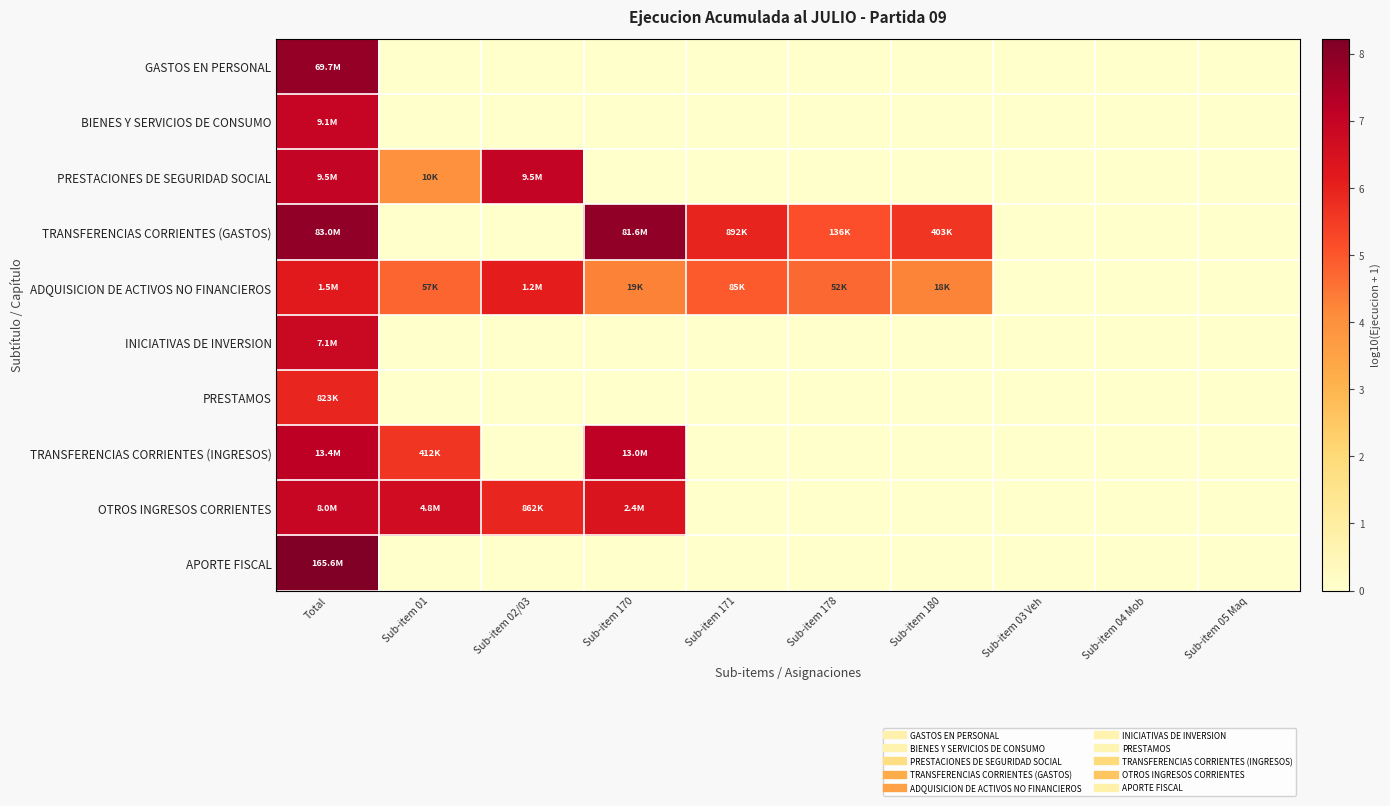

Reading right to left, transcribe all the data shown in this chart.

GASTOS EN PERSONAL: Sub-item 05 Maq=0.0	Sub-item 04 Mob=0.0	Sub-item 03 Veh=0.0	Sub-item 180=0.0	Sub-item 178=0.0	Sub-item 171=0.0	Sub-item 170=0.0	Sub-item 02/03=0.0	Sub-item 01=0.0	Total=7.8
BIENES Y SERVICIOS DE CONSUMO: Sub-item 05 Maq=0.0	Sub-item 04 Mob=0.0	Sub-item 03 Veh=0.0	Sub-item 180=0.0	Sub-item 178=0.0	Sub-item 171=0.0	Sub-item 170=0.0	Sub-item 02/03=0.0	Sub-item 01=0.0	Total=7.0
PRESTACIONES DE SEGURIDAD SOCIAL: Sub-item 05 Maq=0.0	Sub-item 04 Mob=0.0	Sub-item 03 Veh=0.0	Sub-item 180=0.0	Sub-item 178=0.0	Sub-item 171=0.0	Sub-item 170=0.0	Sub-item 02/03=7.0	Sub-item 01=4.0	Total=7.0
TRANSFERENCIAS CORRIENTES (GASTOS): Sub-item 05 Maq=0.0	Sub-item 04 Mob=0.0	Sub-item 03 Veh=0.0	Sub-item 180=5.6	Sub-item 178=5.1	Sub-item 171=6.0	Sub-item 170=7.9	Sub-item 02/03=0.0	Sub-item 01=0.0	Total=7.9
ADQUISICION DE ACTIVOS NO FINANCIEROS: Sub-item 05 Maq=0.0	Sub-item 04 Mob=0.0	Sub-item 03 Veh=0.0	Sub-item 180=4.2	Sub-item 178=4.7	Sub-item 171=4.9	Sub-item 170=4.3	Sub-item 02/03=6.1	Sub-item 01=4.8	Total=6.2
INICIATIVAS DE INVERSION: Sub-item 05 Maq=0.0	Sub-item 04 Mob=0.0	Sub-item 03 Veh=0.0	Sub-item 180=0.0	Sub-item 178=0.0	Sub-item 171=0.0	Sub-item 170=0.0	Sub-item 02/03=0.0	Sub-item 01=0.0	Total=6.9
PRESTAMOS: Sub-item 05 Maq=0.0	Sub-item 04 Mob=0.0	Sub-item 03 Veh=0.0	Sub-item 180=0.0	Sub-item 178=0.0	Sub-item 171=0.0	Sub-item 170=0.0	Sub-item 02/03=0.0	Sub-item 01=0.0	Total=5.9
TRANSFERENCIAS CORRIENTES (INGRESOS): Sub-item 05 Maq=0.0	Sub-item 04 Mob=0.0	Sub-item 03 Veh=0.0	Sub-item 180=0.0	Sub-item 178=0.0	Sub-item 171=0.0	Sub-item 170=7.1	Sub-item 02/03=0.0	Sub-item 01=5.6	Total=7.1
OTROS INGRESOS CORRIENTES: Sub-item 05 Maq=0.0	Sub-item 04 Mob=0.0	Sub-item 03 Veh=0.0	Sub-item 180=0.0	Sub-item 178=0.0	Sub-item 171=0.0	Sub-item 170=6.4	Sub-item 02/03=5.9	Sub-item 01=6.7	Total=6.9
APORTE FISCAL: Sub-item 05 Maq=0.0	Sub-item 04 Mob=0.0	Sub-item 03 Veh=0.0	Sub-item 180=0.0	Sub-item 178=0.0	Sub-item 171=0.0	Sub-item 170=0.0	Sub-item 02/03=0.0	Sub-item 01=0.0	Total=8.2